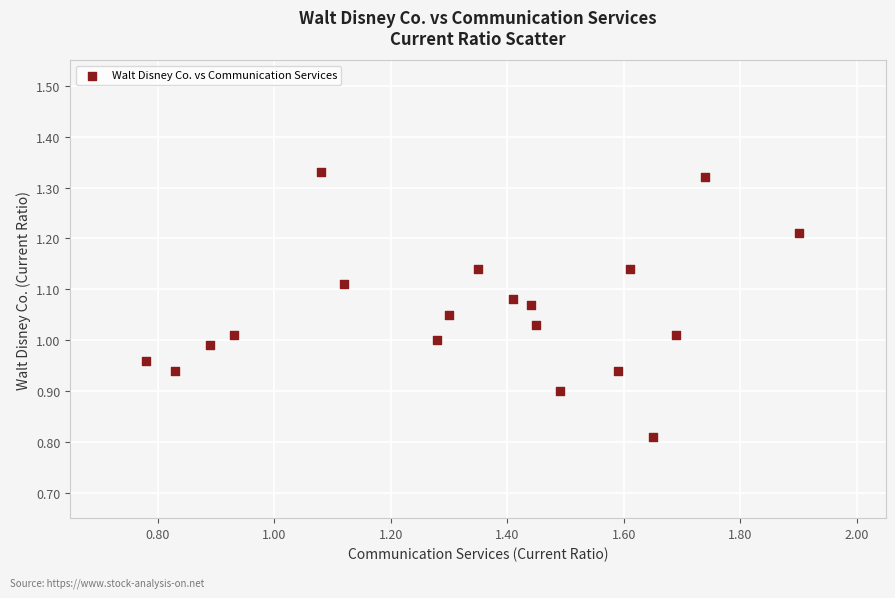

What is the range of Y values (max minus min)?

0.5